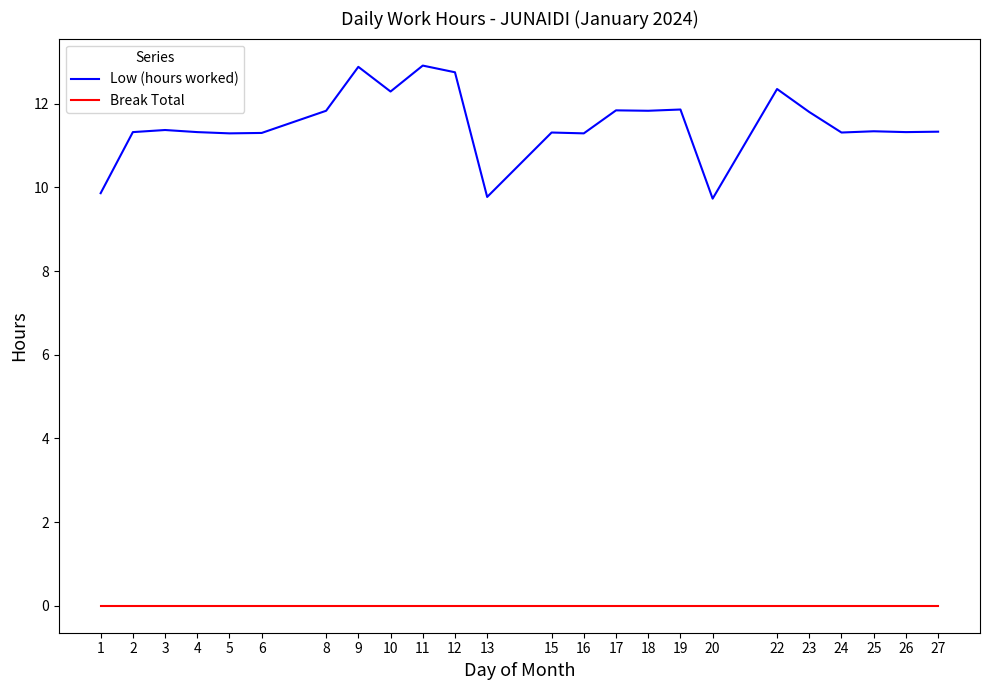

Read the Low (hours worked) value at 16.

11.3